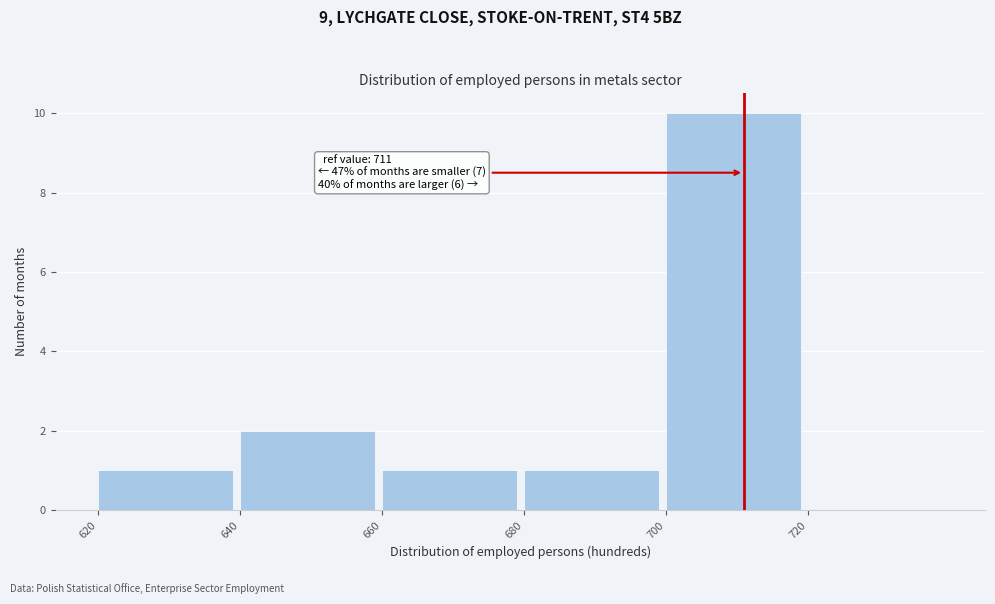

Which range on the x-axis has the tallest bar?

700 to 720